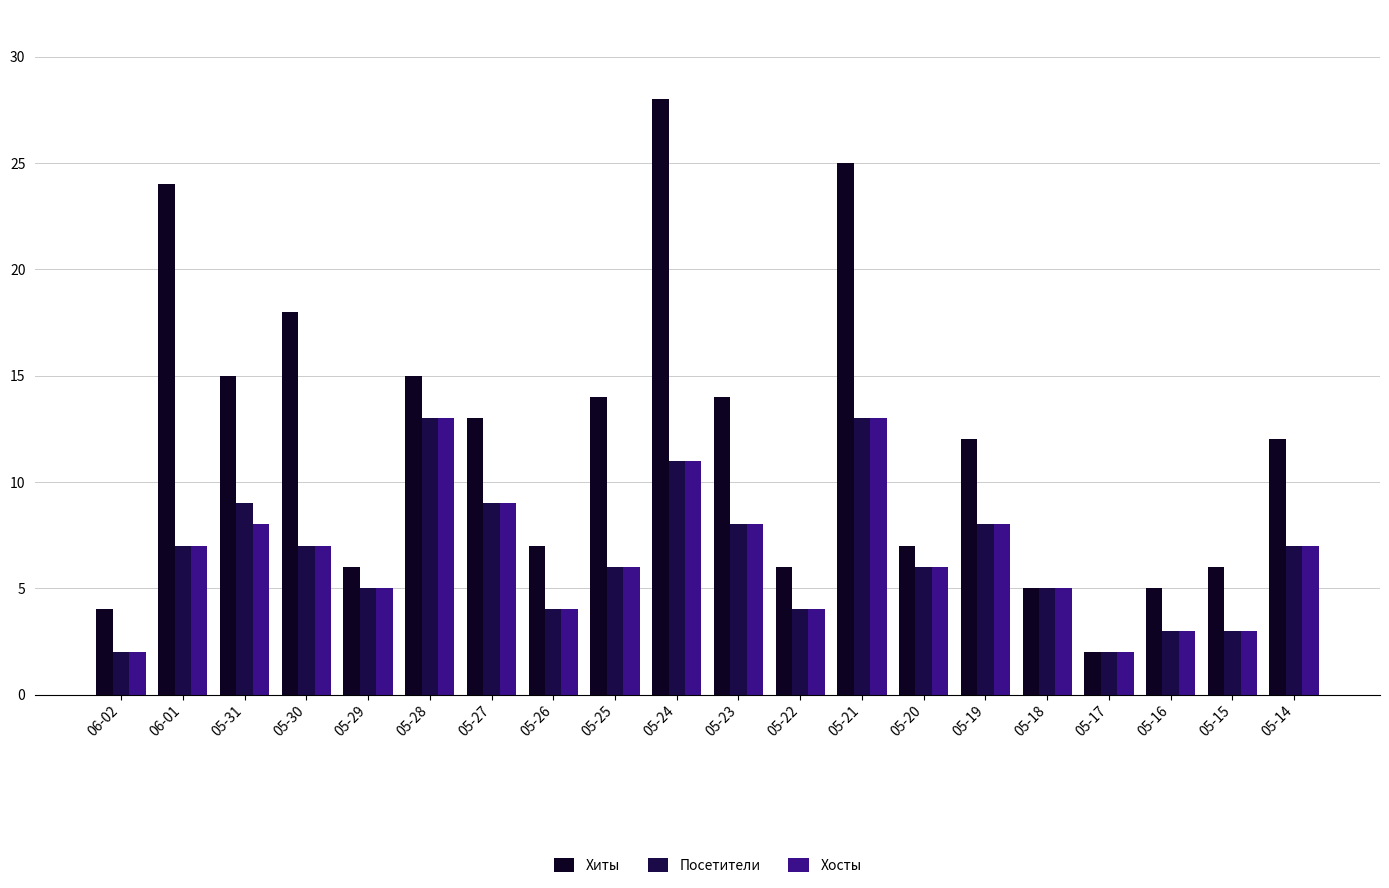

What is the label of the 2nd bar from the right?

05-15